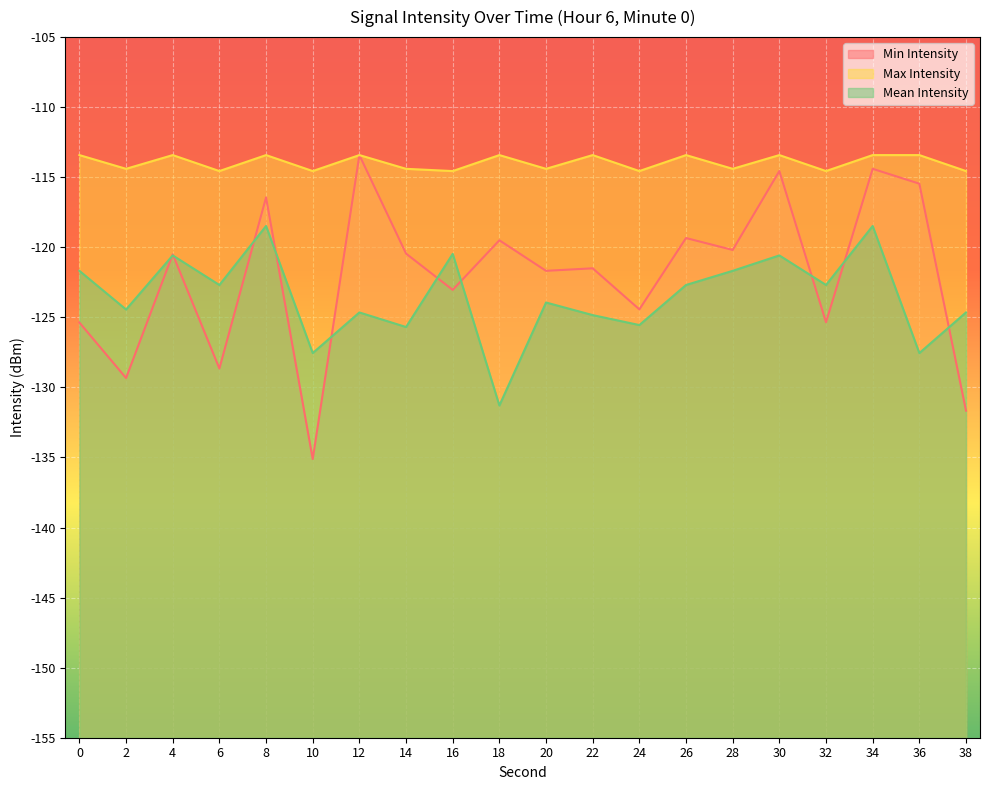

Which series has the largest total across all categories?

Max Intensity